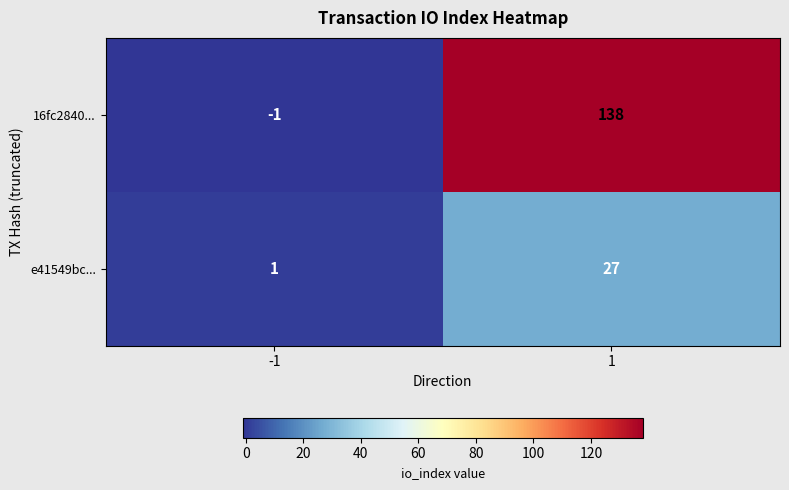

At -1, list the series in order from largest to smallest.

e41549bc..., 16fc2840...